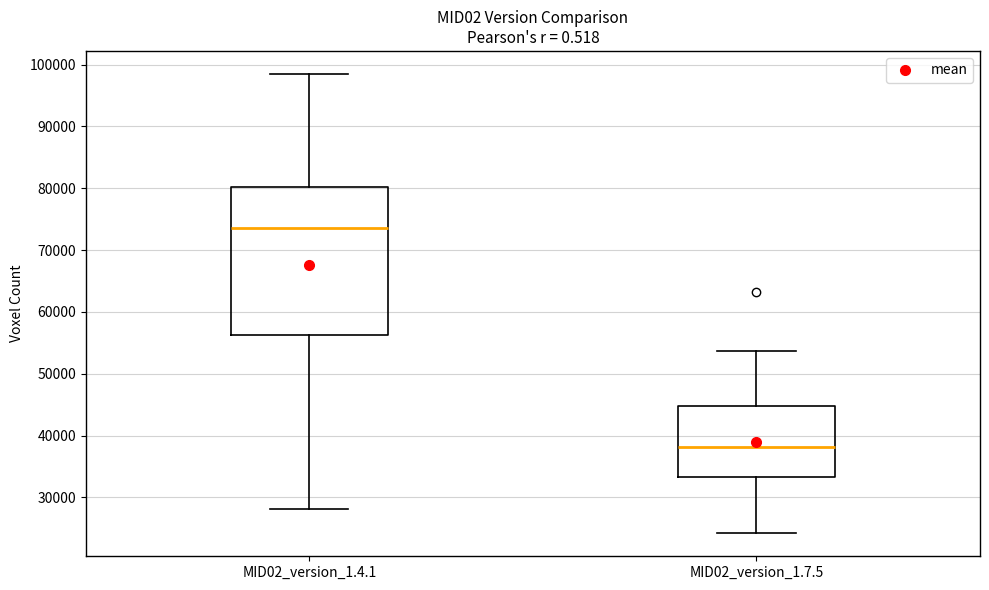

Reading left to right, transcribe this box plot: for each box, give where its median line is, the range the box spans, and where its two whiskers end, as read against the y-axis. The values are not printed on the chart, so give them approximately, as read against the axis.

MID02_version_1.4.1: median 74000, box 56000 to 80000, whiskers 28000 to 98000
MID02_version_1.7.5: median 38000, box 33000 to 45000, whiskers 24000 to 54000